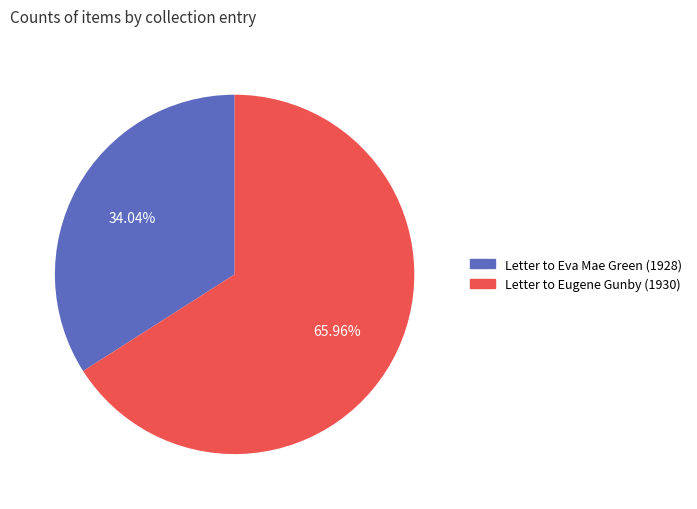

True or false: Letter to Eugene Gunby (1930) accounts for 66% of the total.

True